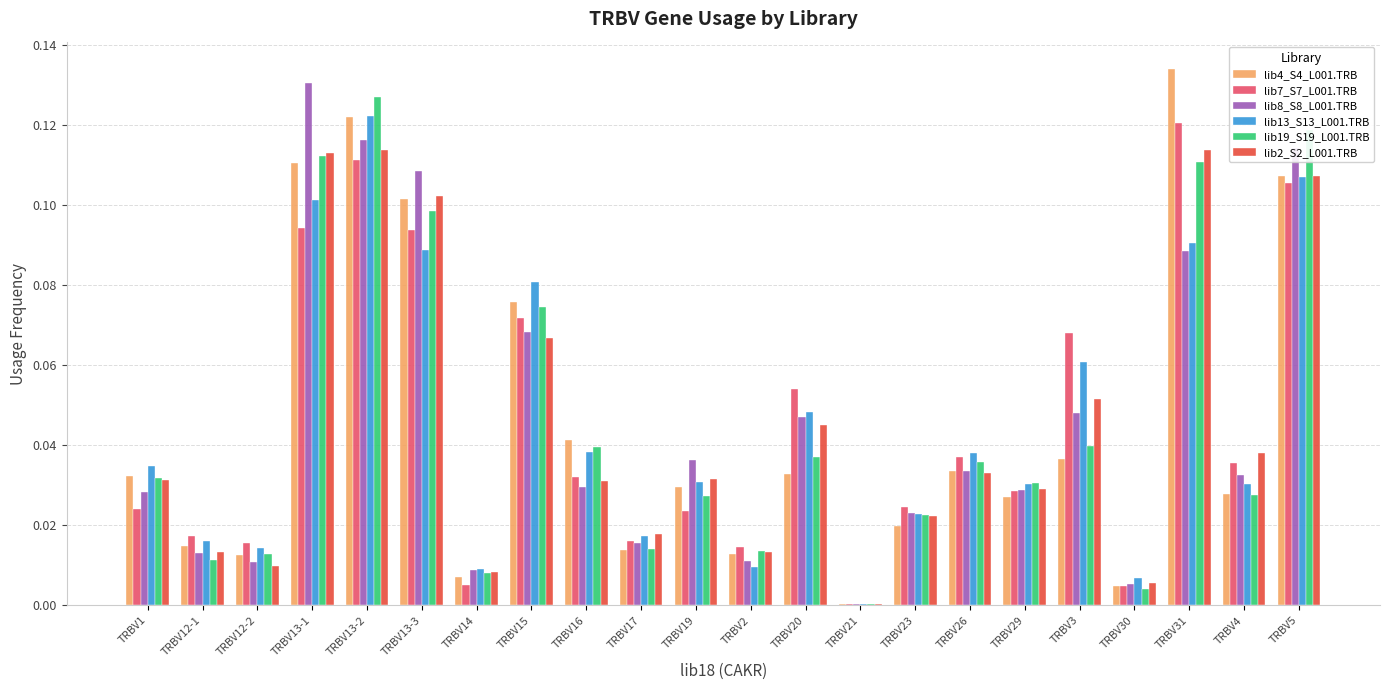

What is the total value across all series at TRBV13-1?

0.7